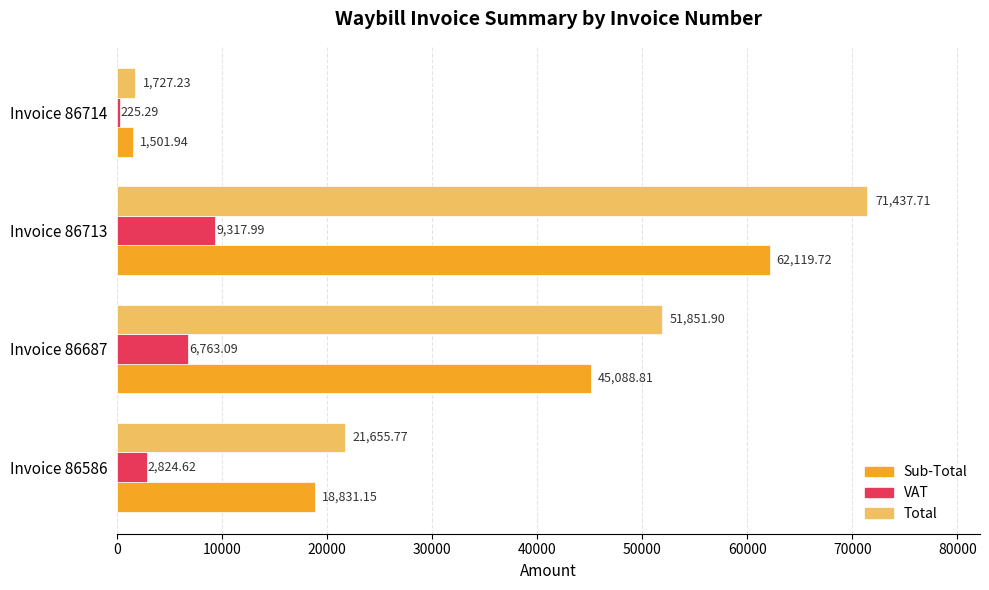

Which series has the largest range (max minus min)?

Total